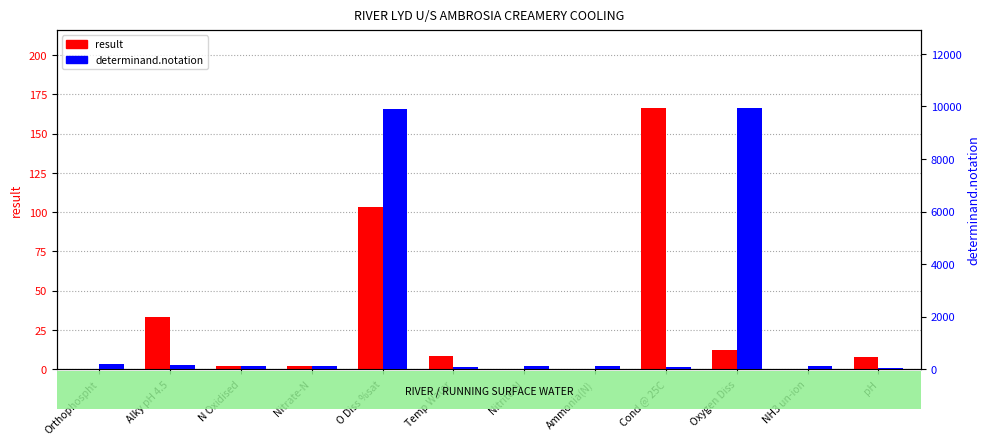

Which has a higher value, N Oxidised or Ammonia(N)?

N Oxidised